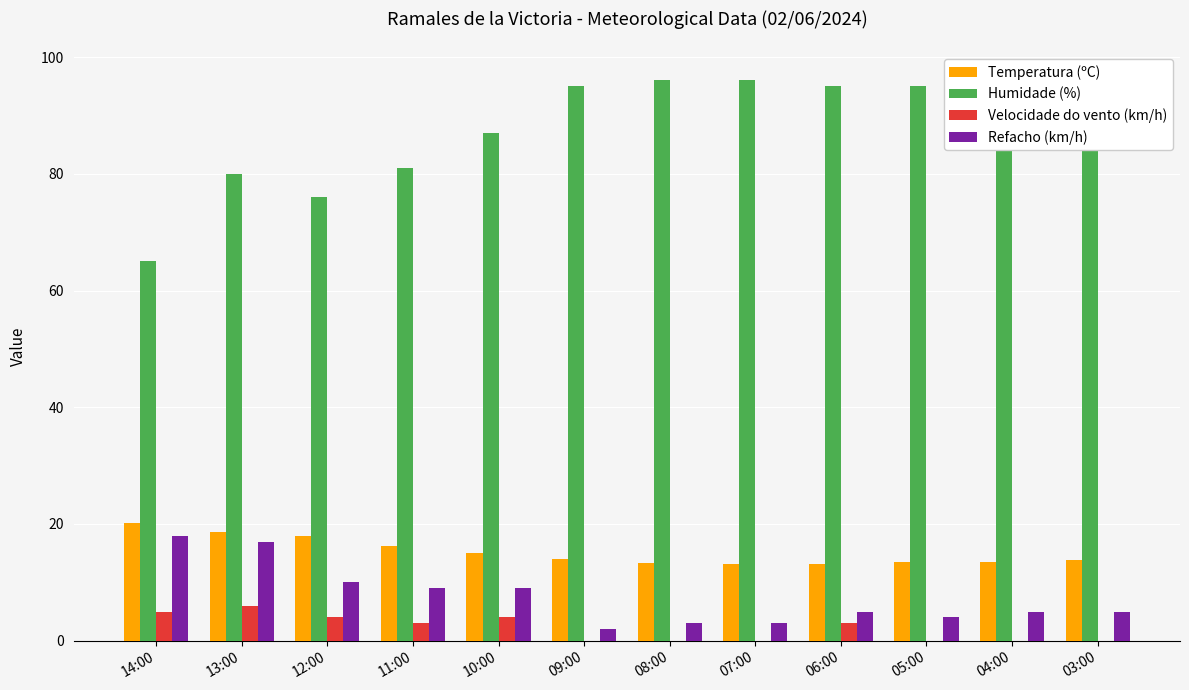

The Velocidade do vento (km/h) series shows 0.0 at 03:00. True or false?

True